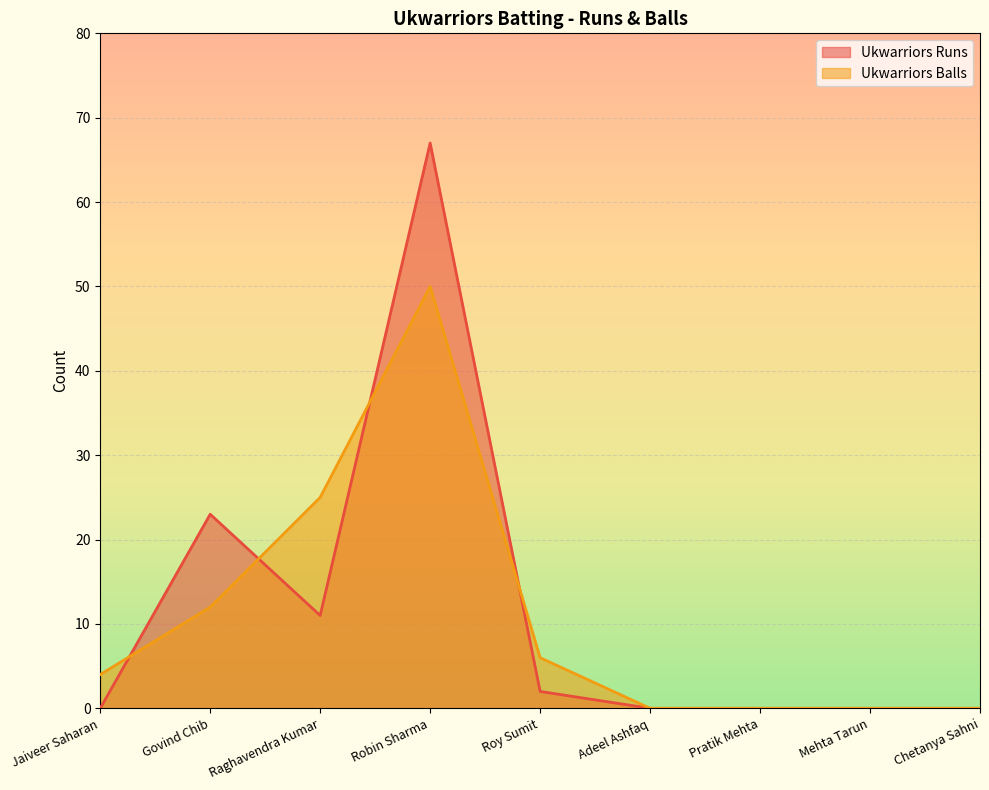

The value of Ukwarriors Balls at Adeel Ashfaq is 16. True or false?

False